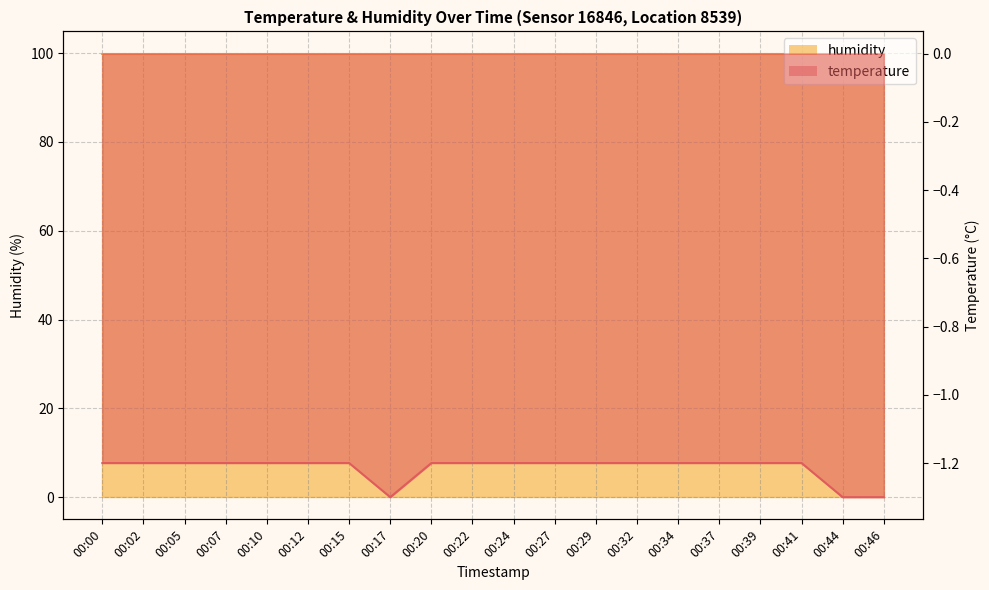

Count the number of categories in the chart.

20